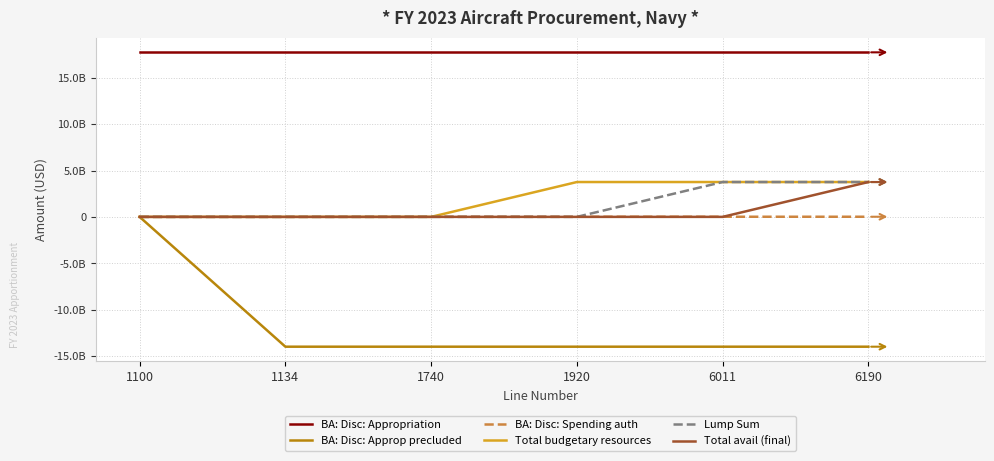

Does the chart display data point markers on the line(s)?

No